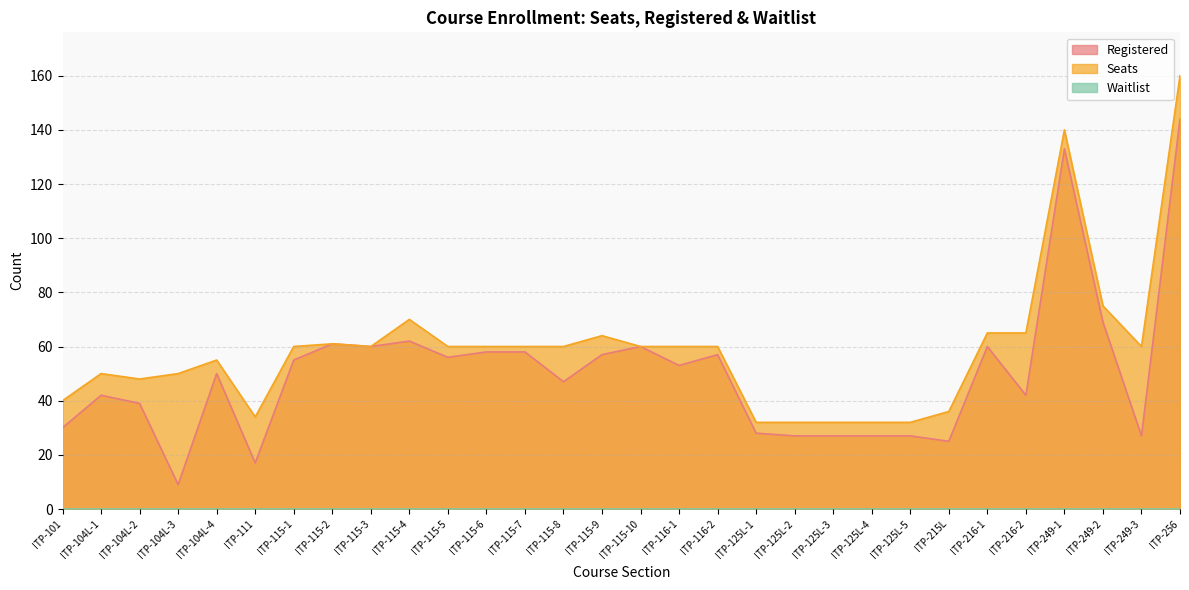

Where is the first local maximum for Seats?

ITP-104L-1